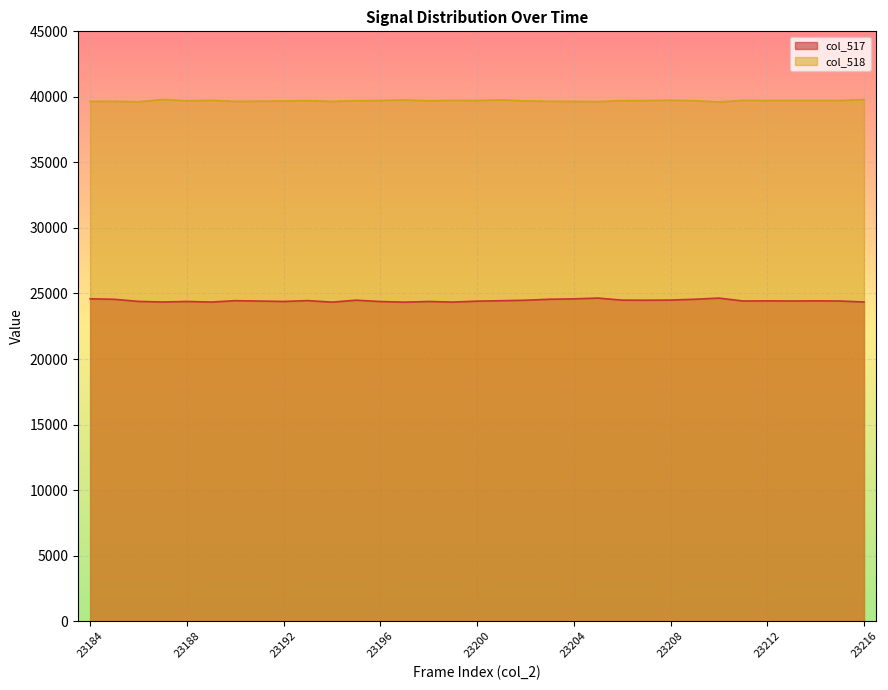

Which series has the widest spread of values?

col_517